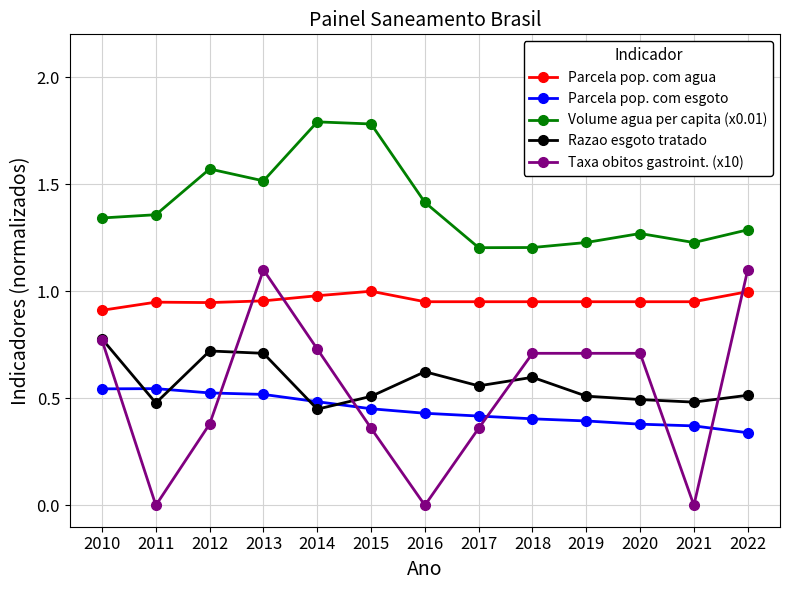

True or false: Parcela pop. com agua and Parcela pop. com esgoto intersect in this chart.

False